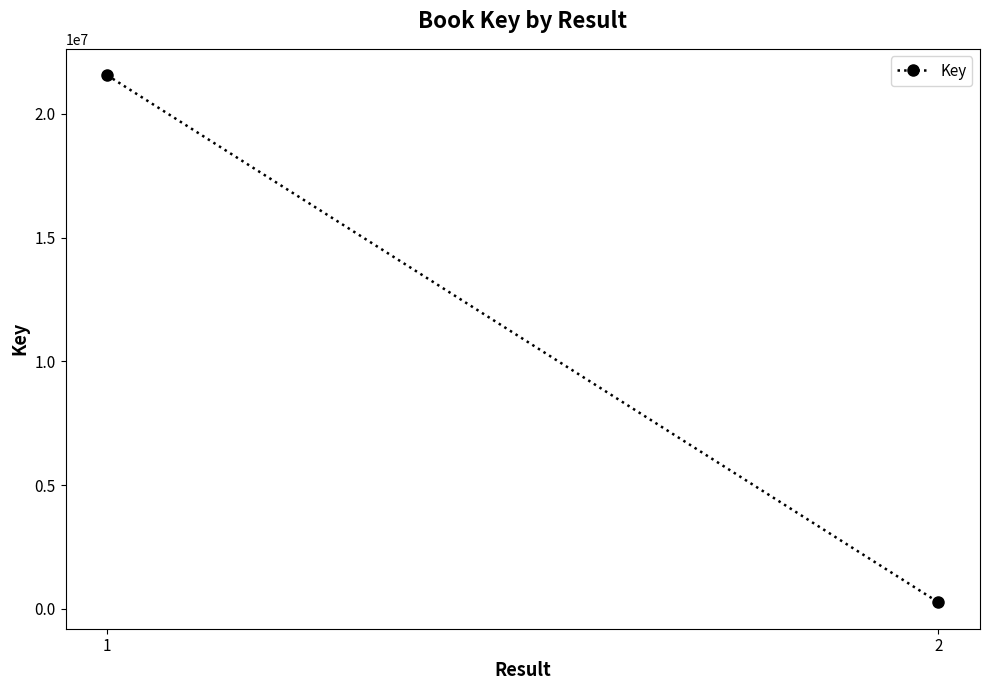

Where is the data nearest to the value 10912224?

2